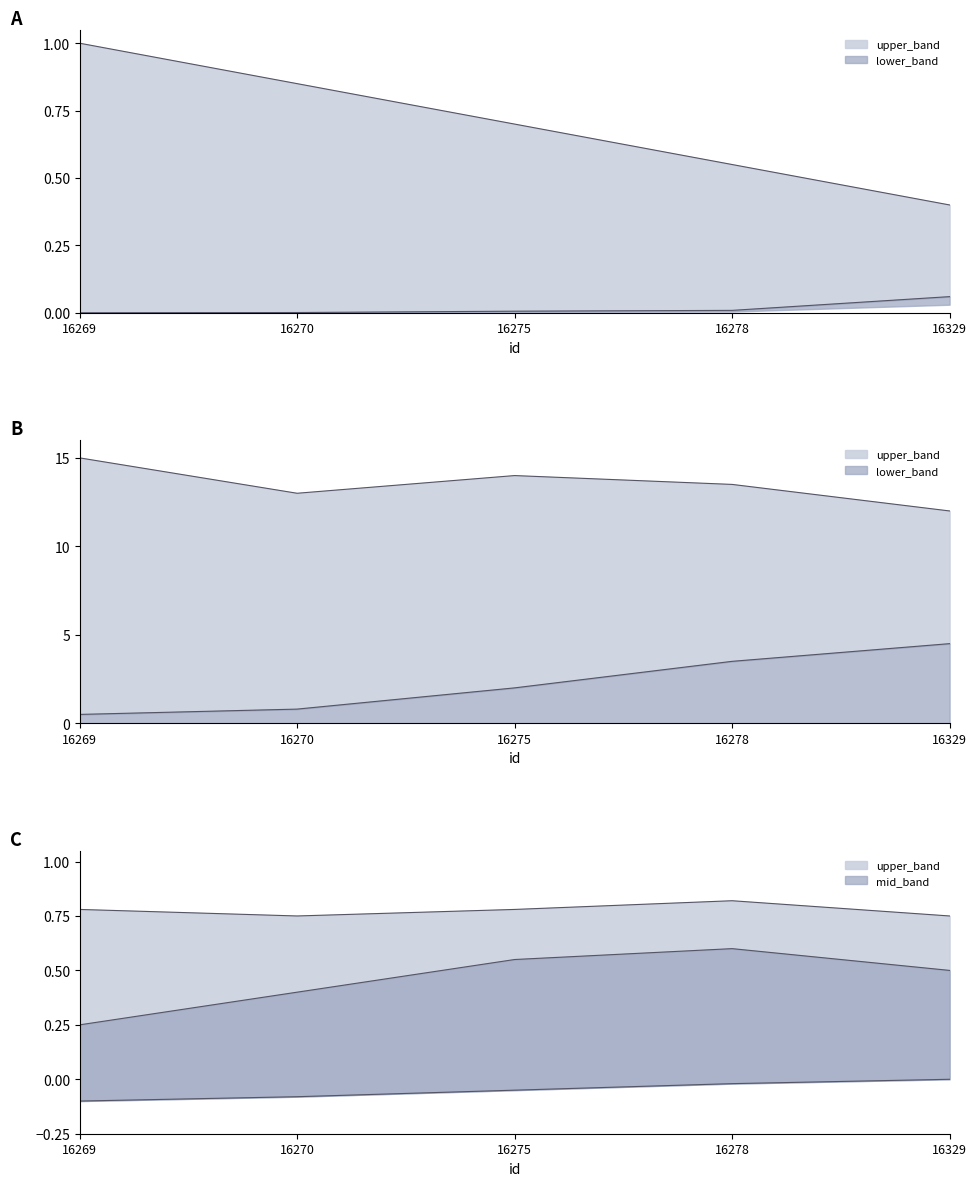

What value does the data have at 16329?

0.1